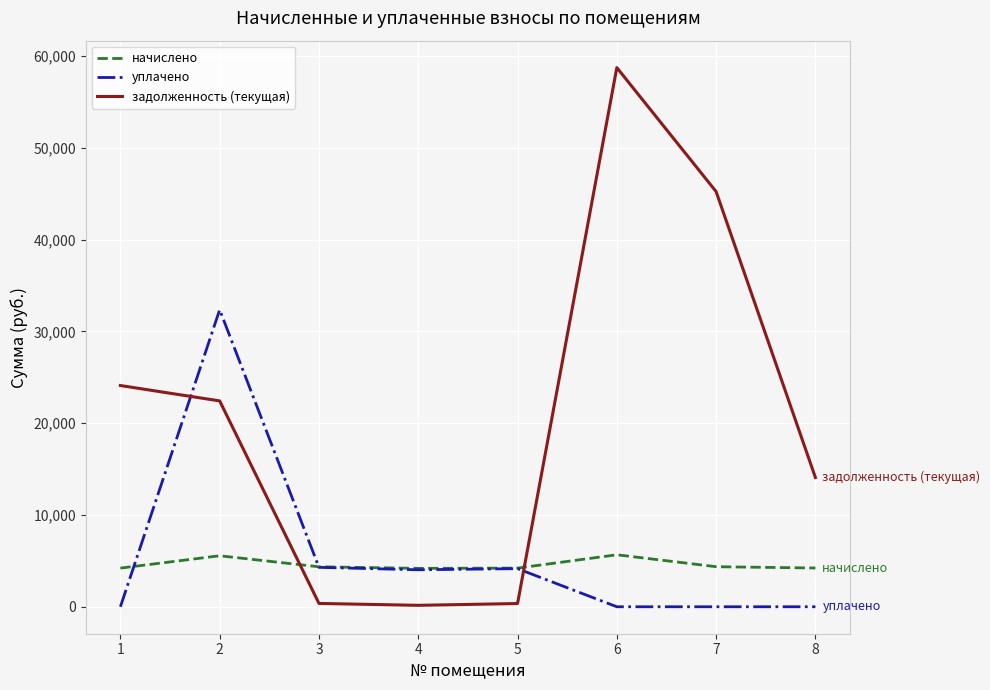

Which series has the largest total across all categories?

задолженность (текущая)